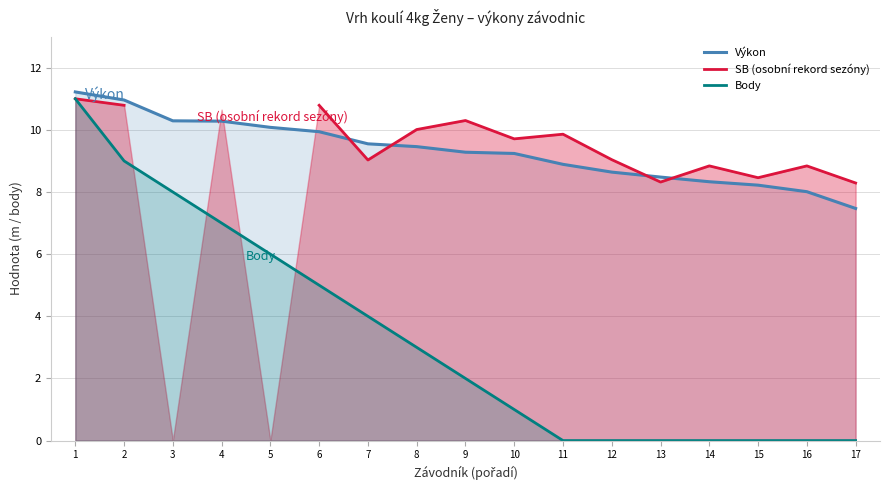

Rank the series at 8 from highest to lowest value.

SB (osobní rekord sezóny), Výkon, Body